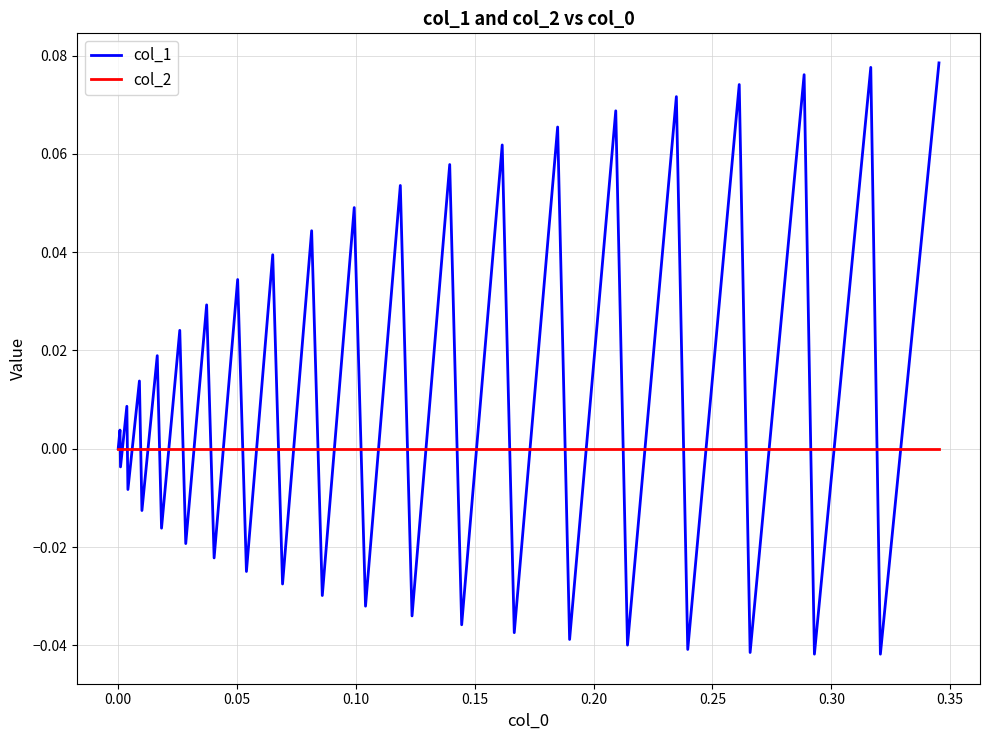

Which series has the widest spread of values?

col_1